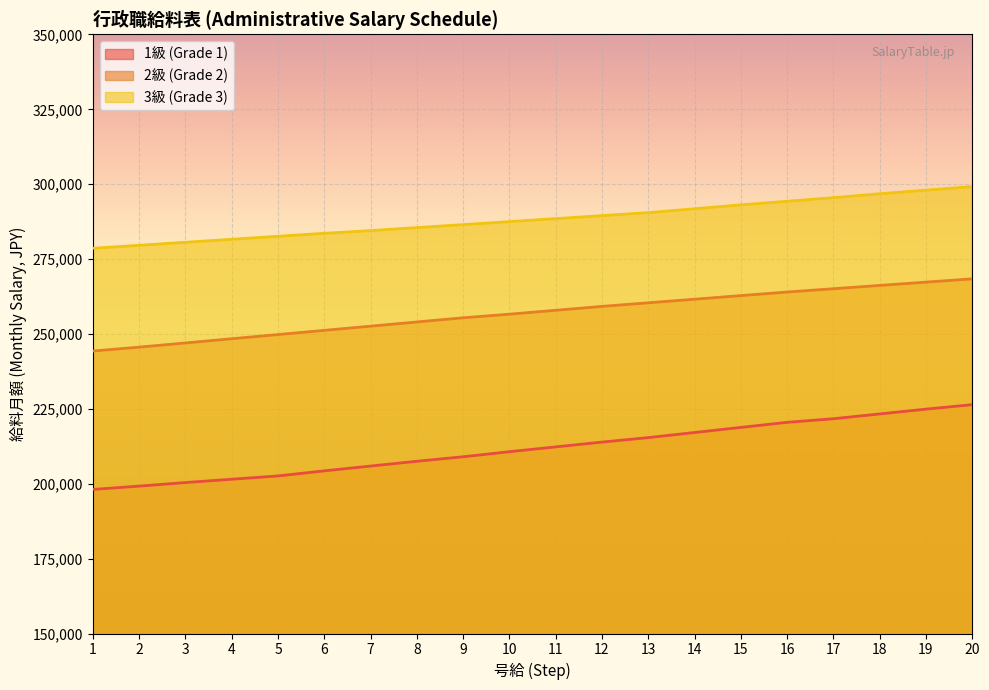

True or false: 2級 (Grade 2) has more than 2 interior local peaks.

False